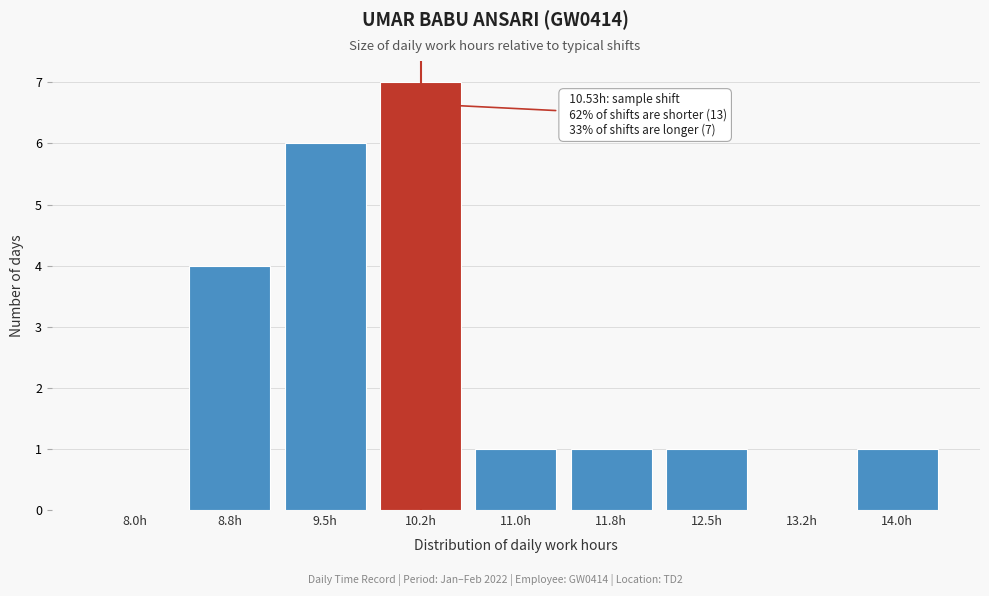

Reading left to right, what are all the values shown in this chart?

8.0h=0	8.8h=4	9.5h=6	10.2h=7	11.0h=1	11.8h=1	12.5h=1	13.2h=0	14.0h=1